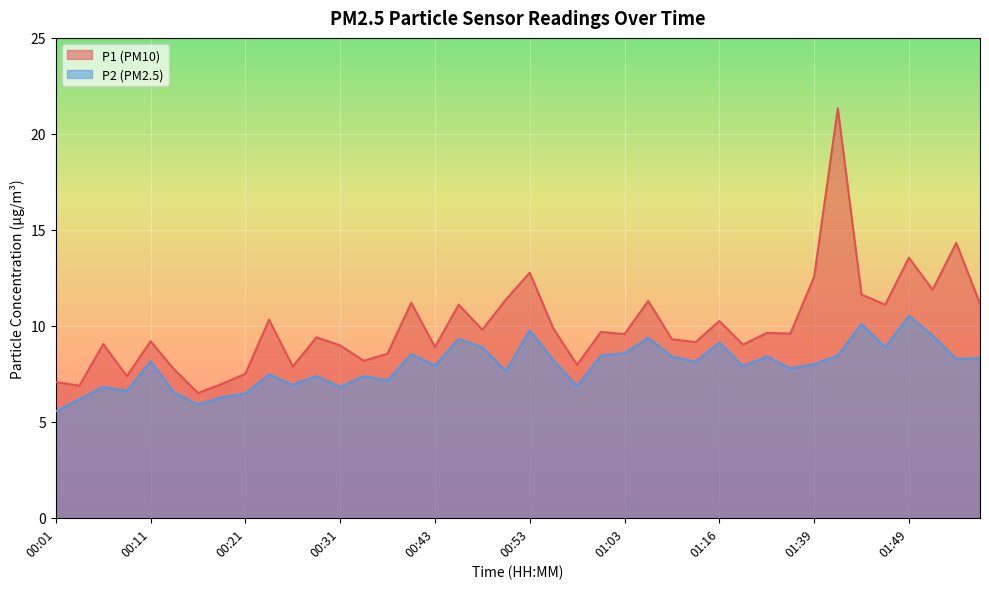

The P2 series shows 6.5 at 00:21. True or false?

True